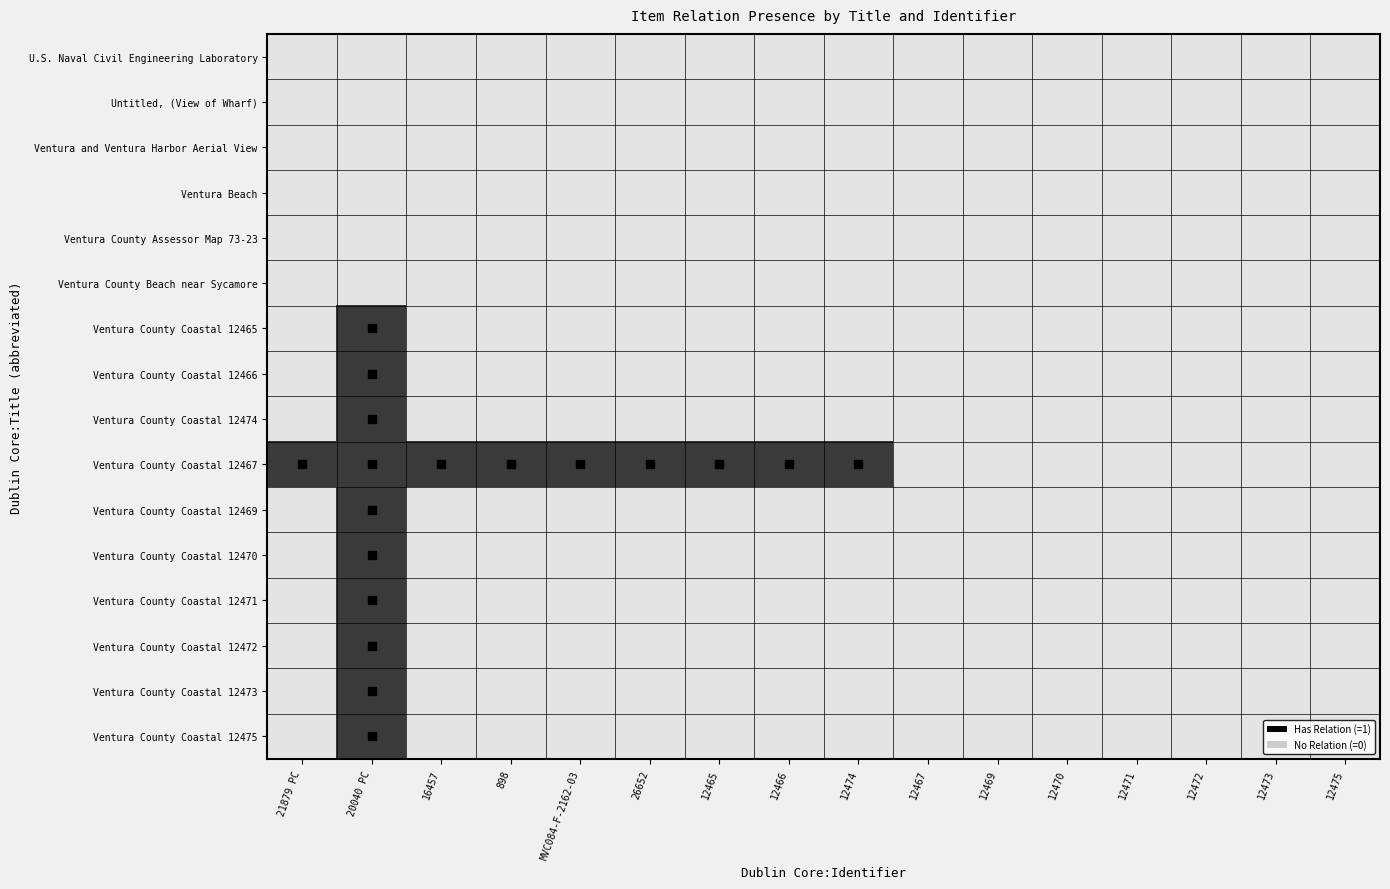

Reading left to right, list all the values displayed in this chart.

U.S. Naval Civil Engineering Laboratory: 21879 PC=0	20040 PC=0	16457=0	898=0	MVC084-F-2162-03=0	26652=0	12465=0	12466=0	12474=0	12467=0	12469=0	12470=0	12471=0	12472=0	12473=0	12475=0
Untitled, (View of Wharf): 21879 PC=0	20040 PC=0	16457=0	898=0	MVC084-F-2162-03=0	26652=0	12465=0	12466=0	12474=0	12467=0	12469=0	12470=0	12471=0	12472=0	12473=0	12475=0
Ventura and Ventura Harbor Aerial View: 21879 PC=0	20040 PC=0	16457=0	898=0	MVC084-F-2162-03=0	26652=0	12465=0	12466=0	12474=0	12467=0	12469=0	12470=0	12471=0	12472=0	12473=0	12475=0
Ventura Beach: 21879 PC=0	20040 PC=0	16457=0	898=0	MVC084-F-2162-03=0	26652=0	12465=0	12466=0	12474=0	12467=0	12469=0	12470=0	12471=0	12472=0	12473=0	12475=0
Ventura County Assessor Map 73-23: 21879 PC=0	20040 PC=0	16457=0	898=0	MVC084-F-2162-03=0	26652=0	12465=0	12466=0	12474=0	12467=0	12469=0	12470=0	12471=0	12472=0	12473=0	12475=0
Ventura County Beach near Sycamore: 21879 PC=0	20040 PC=0	16457=0	898=0	MVC084-F-2162-03=0	26652=0	12465=0	12466=0	12474=0	12467=0	12469=0	12470=0	12471=0	12472=0	12473=0	12475=0
Ventura County Coastal 12465: 21879 PC=0	20040 PC=1	16457=0	898=0	MVC084-F-2162-03=0	26652=0	12465=0	12466=0	12474=0	12467=0	12469=0	12470=0	12471=0	12472=0	12473=0	12475=0
Ventura County Coastal 12466: 21879 PC=0	20040 PC=1	16457=0	898=0	MVC084-F-2162-03=0	26652=0	12465=0	12466=0	12474=0	12467=0	12469=0	12470=0	12471=0	12472=0	12473=0	12475=0
Ventura County Coastal 12474: 21879 PC=0	20040 PC=1	16457=0	898=0	MVC084-F-2162-03=0	26652=0	12465=0	12466=0	12474=0	12467=0	12469=0	12470=0	12471=0	12472=0	12473=0	12475=0
Ventura County Coastal 12467: 21879 PC=1	20040 PC=1	16457=1	898=1	MVC084-F-2162-03=1	26652=1	12465=1	12466=1	12474=1	12467=0	12469=0	12470=0	12471=0	12472=0	12473=0	12475=0
Ventura County Coastal 12469: 21879 PC=0	20040 PC=1	16457=0	898=0	MVC084-F-2162-03=0	26652=0	12465=0	12466=0	12474=0	12467=0	12469=0	12470=0	12471=0	12472=0	12473=0	12475=0
Ventura County Coastal 12470: 21879 PC=0	20040 PC=1	16457=0	898=0	MVC084-F-2162-03=0	26652=0	12465=0	12466=0	12474=0	12467=0	12469=0	12470=0	12471=0	12472=0	12473=0	12475=0
Ventura County Coastal 12471: 21879 PC=0	20040 PC=1	16457=0	898=0	MVC084-F-2162-03=0	26652=0	12465=0	12466=0	12474=0	12467=0	12469=0	12470=0	12471=0	12472=0	12473=0	12475=0
Ventura County Coastal 12472: 21879 PC=0	20040 PC=1	16457=0	898=0	MVC084-F-2162-03=0	26652=0	12465=0	12466=0	12474=0	12467=0	12469=0	12470=0	12471=0	12472=0	12473=0	12475=0
Ventura County Coastal 12473: 21879 PC=0	20040 PC=1	16457=0	898=0	MVC084-F-2162-03=0	26652=0	12465=0	12466=0	12474=0	12467=0	12469=0	12470=0	12471=0	12472=0	12473=0	12475=0
Ventura County Coastal 12475: 21879 PC=0	20040 PC=1	16457=0	898=0	MVC084-F-2162-03=0	26652=0	12465=0	12466=0	12474=0	12467=0	12469=0	12470=0	12471=0	12472=0	12473=0	12475=0